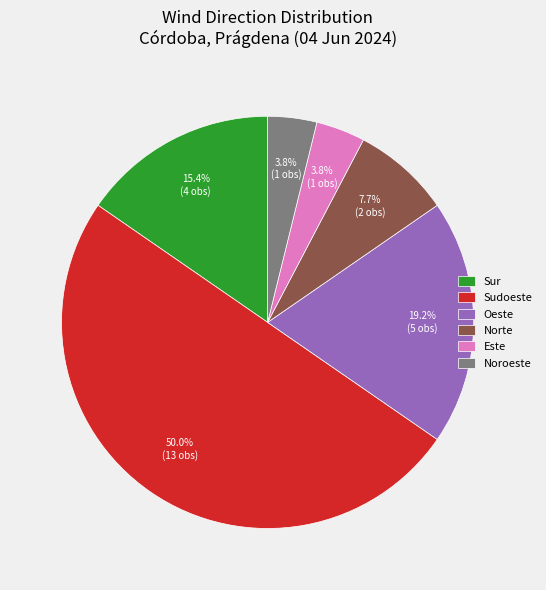

Between Norte and Sur, which is larger?

Sur